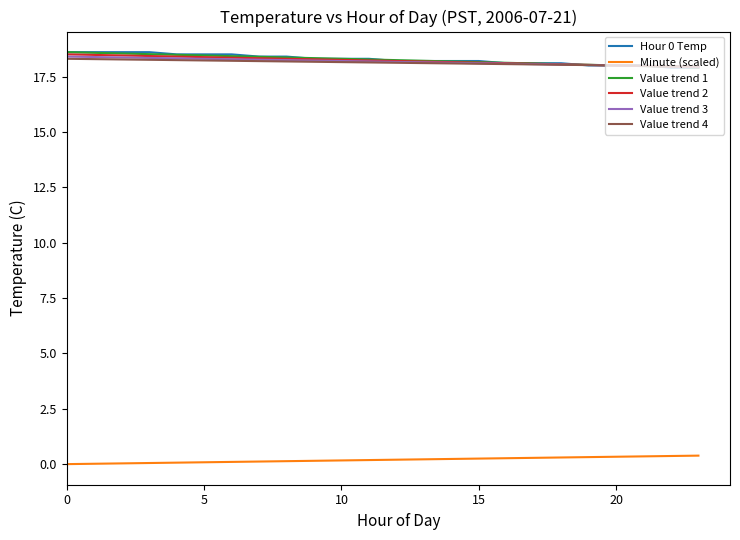

At how many categories does at least one series exceed 13?

24